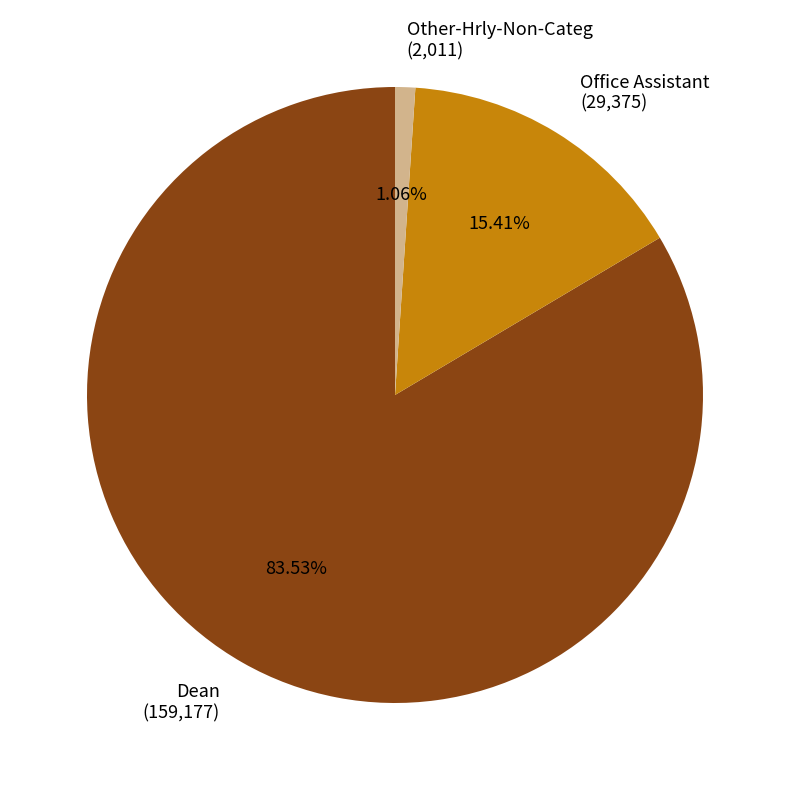

Between Other-Hrly-Non-Categ and Office Assistant, which is larger?

Office Assistant